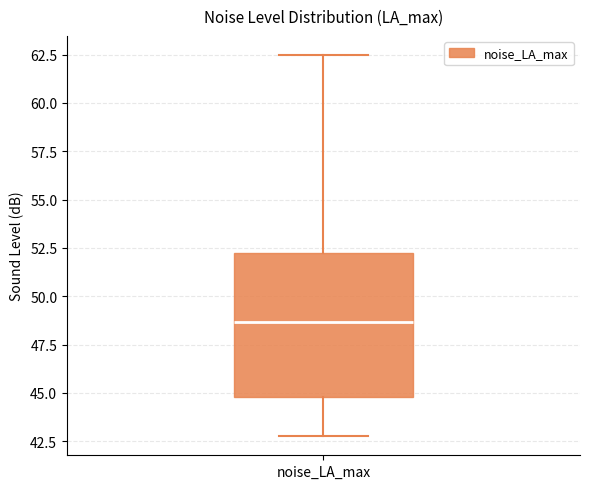

Read this box plot against the y-axis: the position of the median line, the range covered by the box, and the ends of both whiskers. The values are not printed on the chart, so give them approximately, as read against the axis.

median 48.5, box 45.0 to 52.0, whiskers 43.0 to 62.5